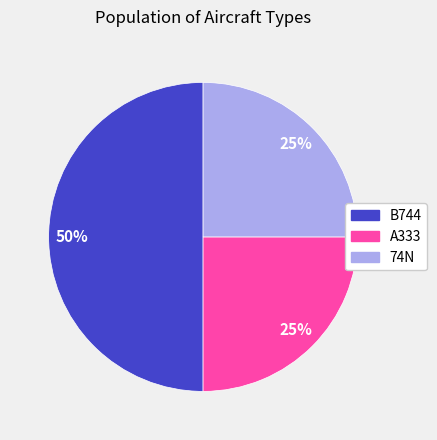

Between 74N and B744, which is larger?

B744